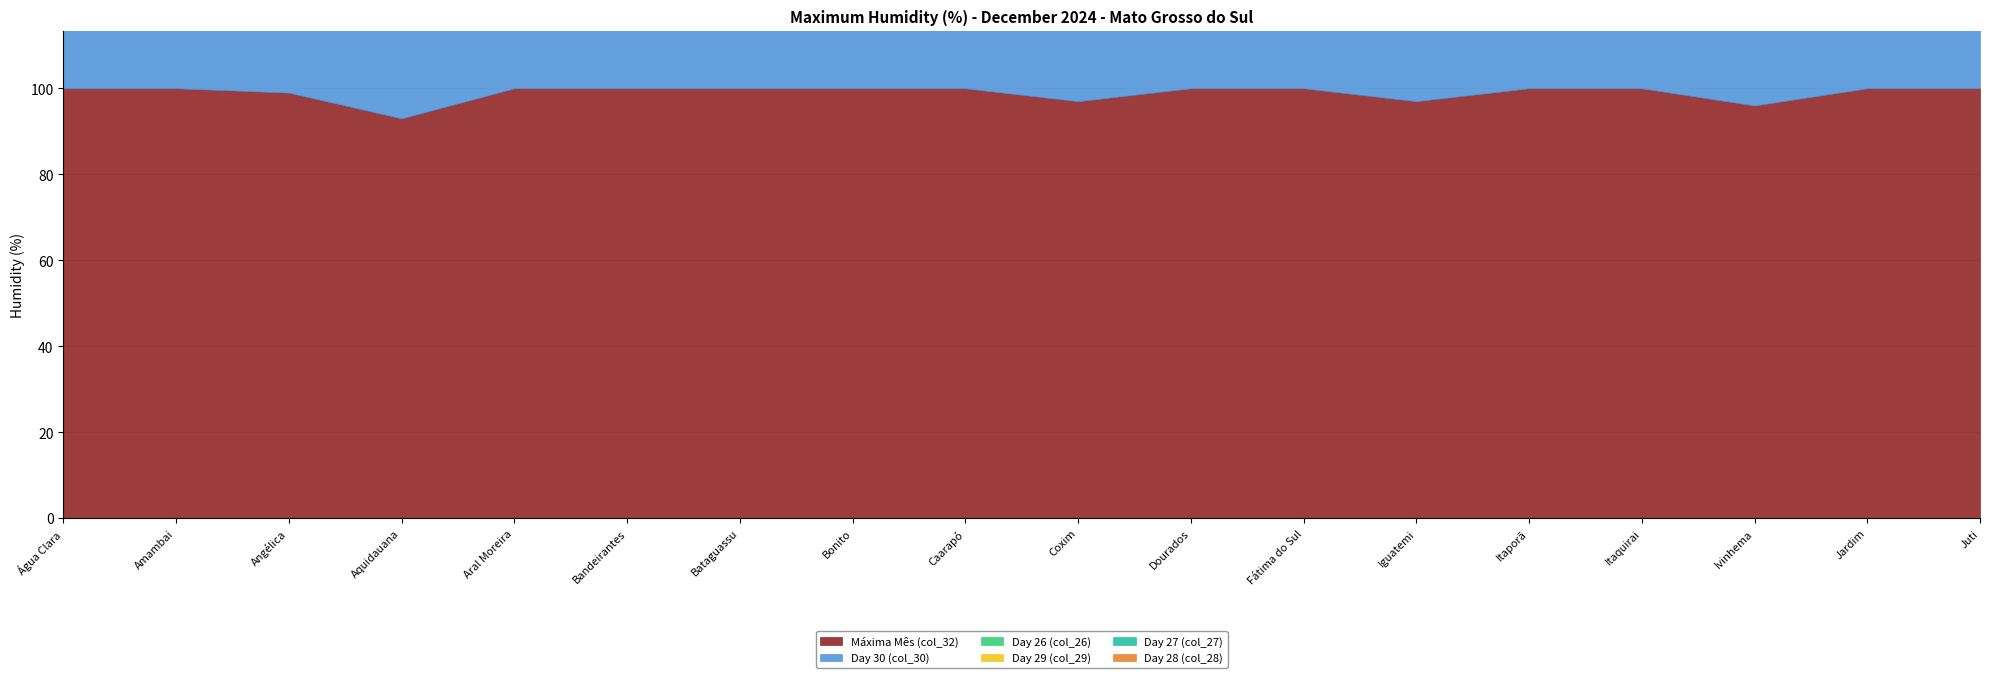

Reading right to left, what are all the values shown in this chart?

Máxima Mês (col_32): Juti=100	Jardim=100	Ivinhema=96	Itaquirai=100	Itaporã=100	Iguatemi=97	Fátima do Sul=100	Dourados=100	Coxim=97	Caarapó=100	Bonito=100	Bataguassu=100	Bandeirantes=100	Aral Moreira=100	Aquidauana=93	Angélica=99	Amambai=100	Água Clara=100
Day 30 (col_30): Juti=88	Jardim=84	Ivinhema=71	Itaquirai=98	Itaporã=86	Iguatemi=95	Fátima do Sul=89	Dourados=81	Coxim=95	Caarapó=87	Bonito=88	Bataguassu=91	Bandeirantes=94	Aral Moreira=67	Aquidauana=92	Angélica=85	Amambai=87	Água Clara=99
Day 26 (col_26): Juti=83	Jardim=81	Ivinhema=83	Itaquirai=83	Itaporã=88	Iguatemi=93	Fátima do Sul=84	Dourados=87	Coxim=97	Caarapó=95	Bonito=93	Bataguassu=100	Bandeirantes=100	Aral Moreira=78	Aquidauana=92	Angélica=87	Amambai=89	Água Clara=100
Day 29 (col_29): Juti=92	Jardim=95	Ivinhema=65	Itaquirai=84	Itaporã=84	Iguatemi=94	Fátima do Sul=96	Dourados=87	Coxim=95	Caarapó=88	Bonito=85	Bataguassu=80	Bandeirantes=95	Aral Moreira=70	Aquidauana=91	Angélica=86	Amambai=87	Água Clara=97
Day 27 (col_27): Juti=95	Jardim=91	Ivinhema=67	Itaquirai=95	Itaporã=100	Iguatemi=96	Fátima do Sul=88	Dourados=81	Coxim=94	Caarapó=96	Bonito=89	Bataguassu=81	Bandeirantes=100	Aral Moreira=77	Aquidauana=89	Angélica=87	Amambai=89	Água Clara=100
Day 28 (col_28): Juti=89	Jardim=93	Ivinhema=70	Itaquirai=87	Itaporã=100	Iguatemi=96	Fátima do Sul=97	Dourados=84	Coxim=97	Caarapó=91	Bonito=92	Bataguassu=82	Bandeirantes=97	Aral Moreira=73	Aquidauana=93	Angélica=88	Amambai=88	Água Clara=100